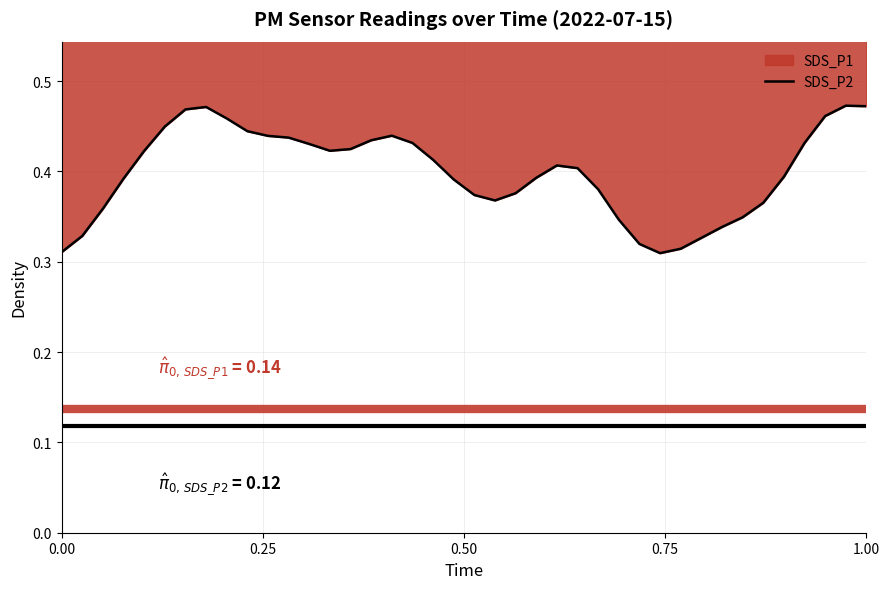

The chart shows a value of 0.3 at 0.00. True or false?

True